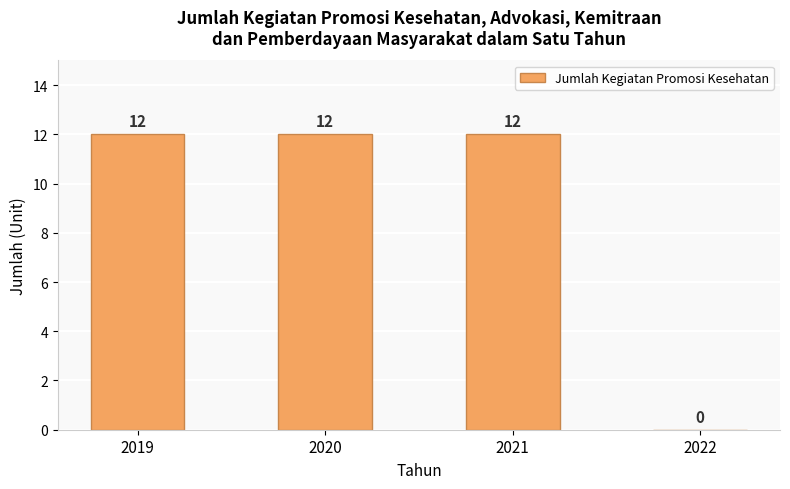

The chart shows a value of 12 at 2021. True or false?

True